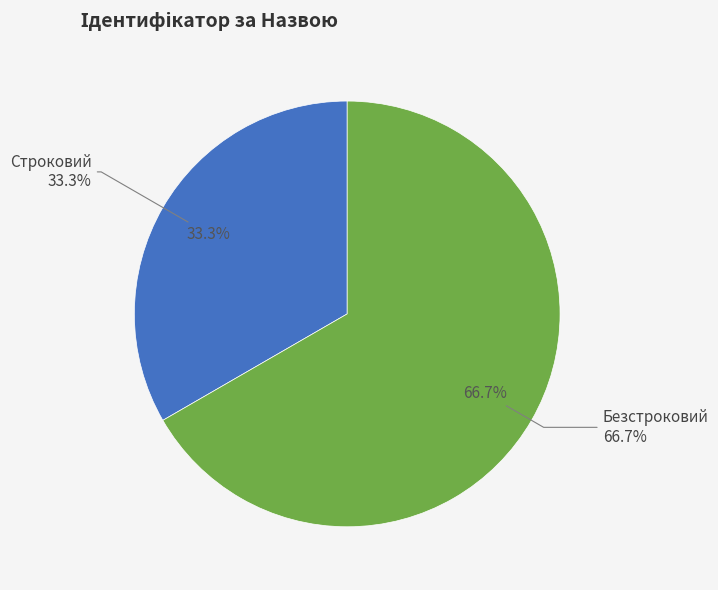

Rank the categories by value from lowest to highest.

Строковий, Безстроковий